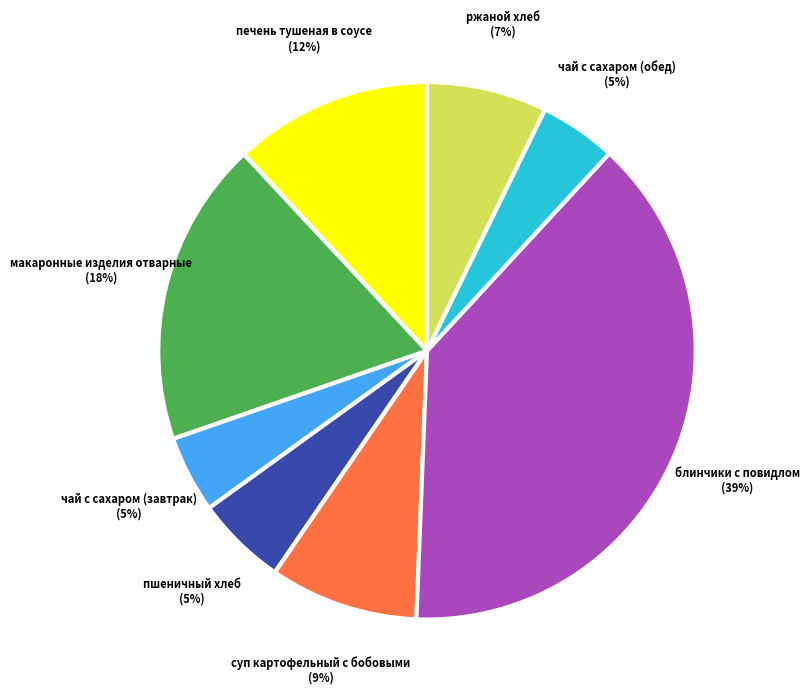

Combined, do макаронные изделия отварные and чай с сахаром (завтрак) account for over 50%?

No